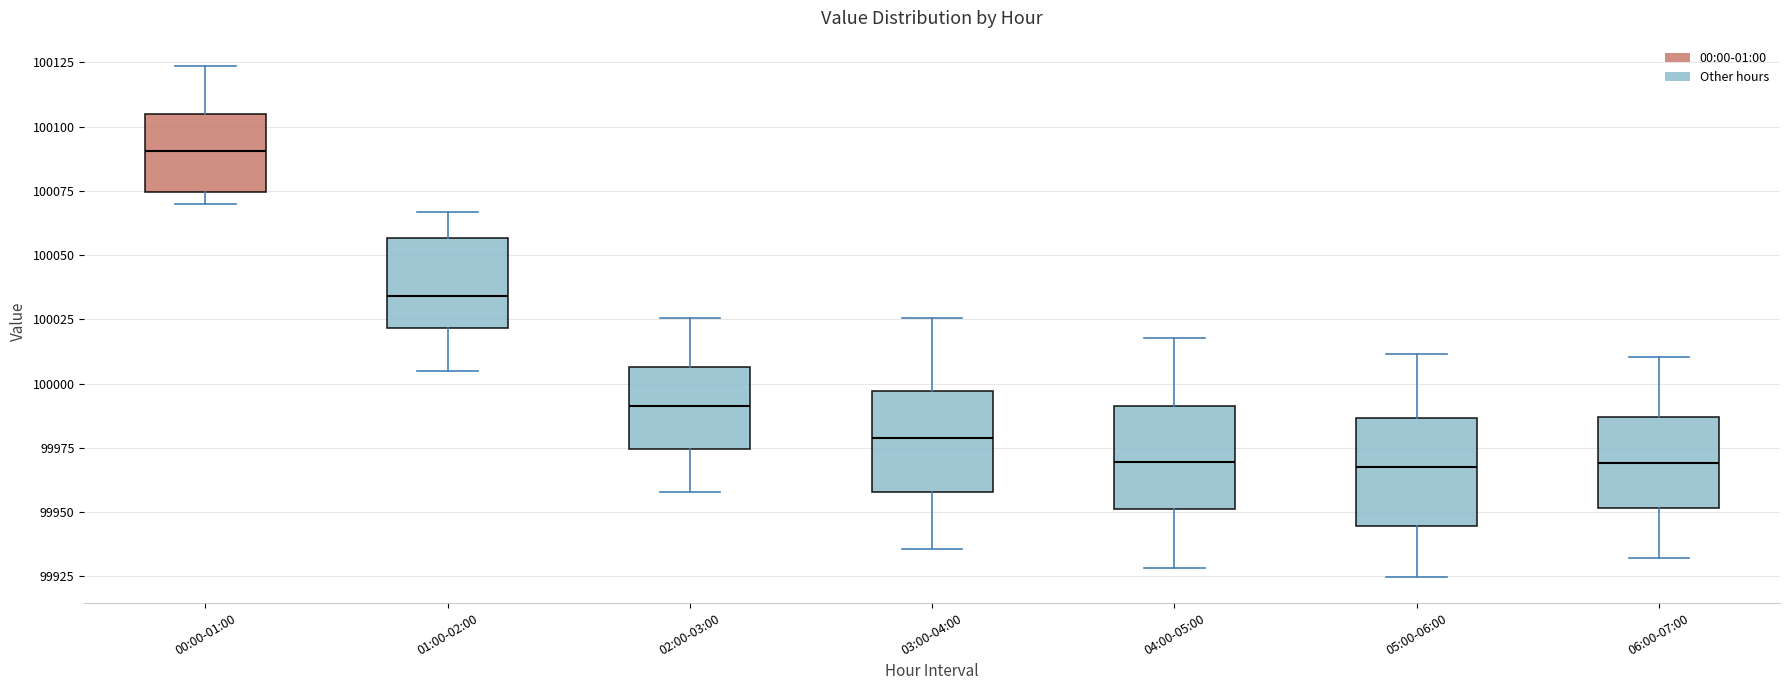

Reading left to right, transcribe this box plot: for each box, give where its median line is, the range the box spans, and where its two whiskers end, as read against the y-axis. The values are not printed on the chart, so give them approximately, as read against the axis.

00:00-01:00: median 100090, box 100075 to 100105, whiskers 100070 to 100125
01:00-02:00: median 100035, box 100020 to 100055, whiskers 100005 to 100065
02:00-03:00: median 99990, box 99975 to 100005, whiskers 99960 to 100025
03:00-04:00: median 99980, box 99960 to 99995, whiskers 99935 to 100025
04:00-05:00: median 99970, box 99950 to 99990, whiskers 99930 to 100020
05:00-06:00: median 99970, box 99945 to 99985, whiskers 99925 to 100010
06:00-07:00: median 99970, box 99950 to 99985, whiskers 99930 to 100010